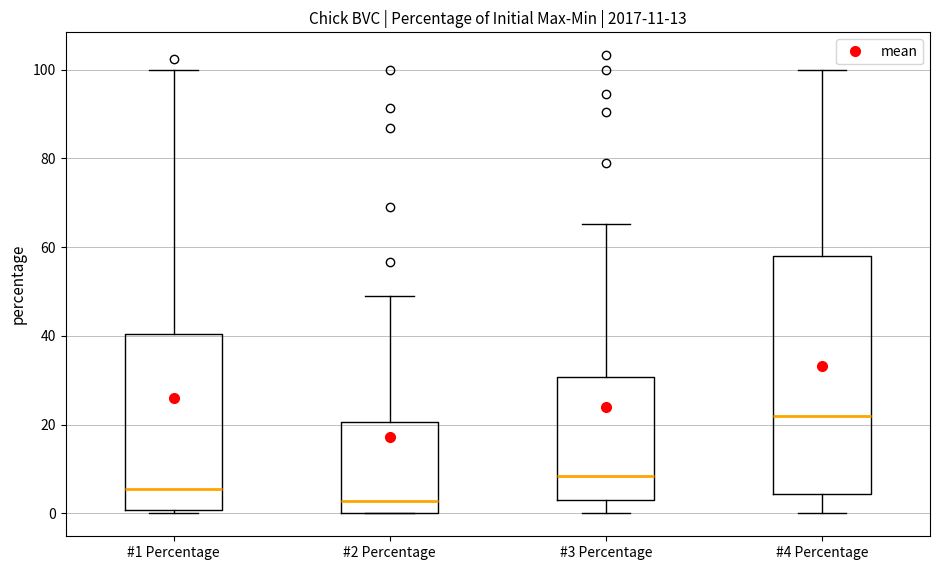

Which box is the tallest, from its lower edge to its upper edge?

#4 Percentage